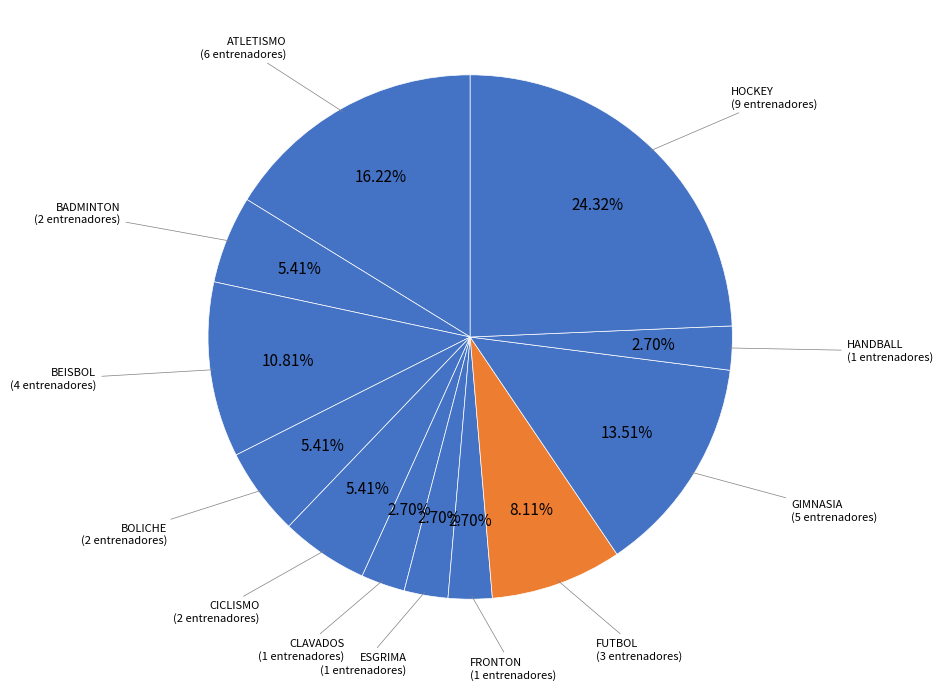

Which slice is the largest?

HOCKEY